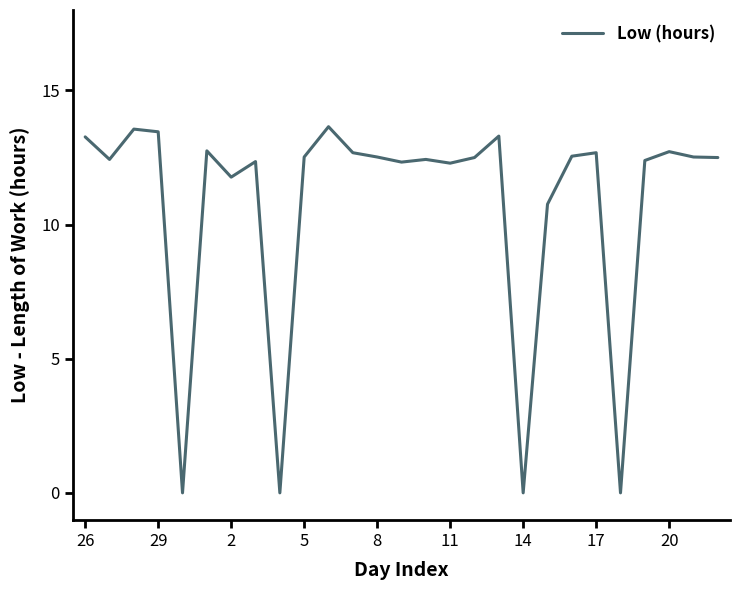

What is the greatest value displayed?

13.7